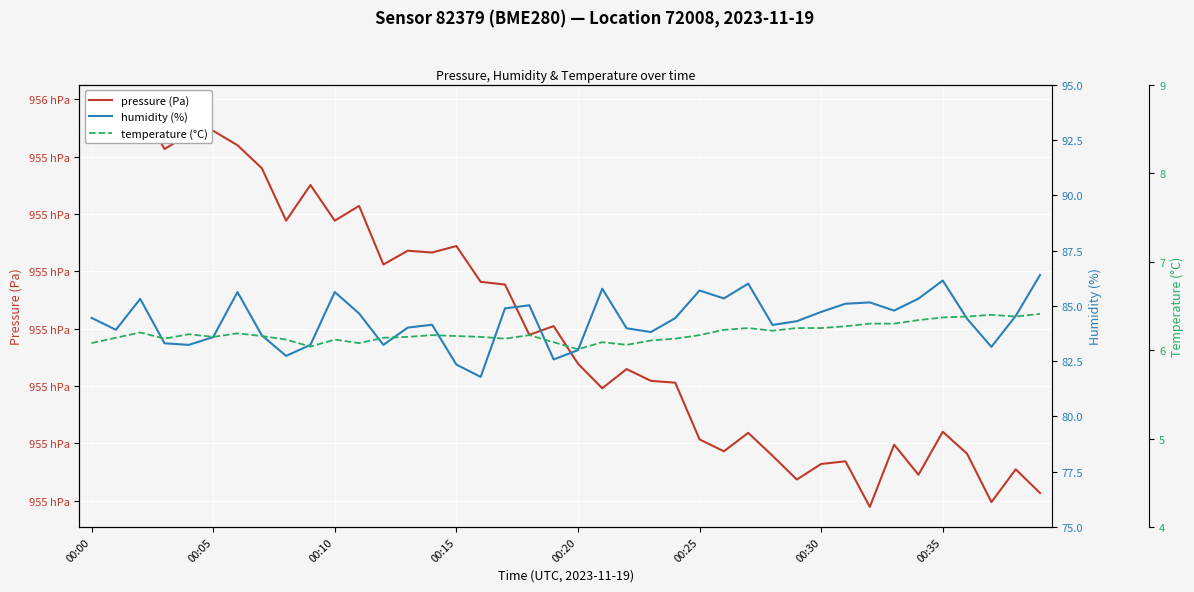

What is the difference between the humidity (%) values at 19 and 29?

1.7